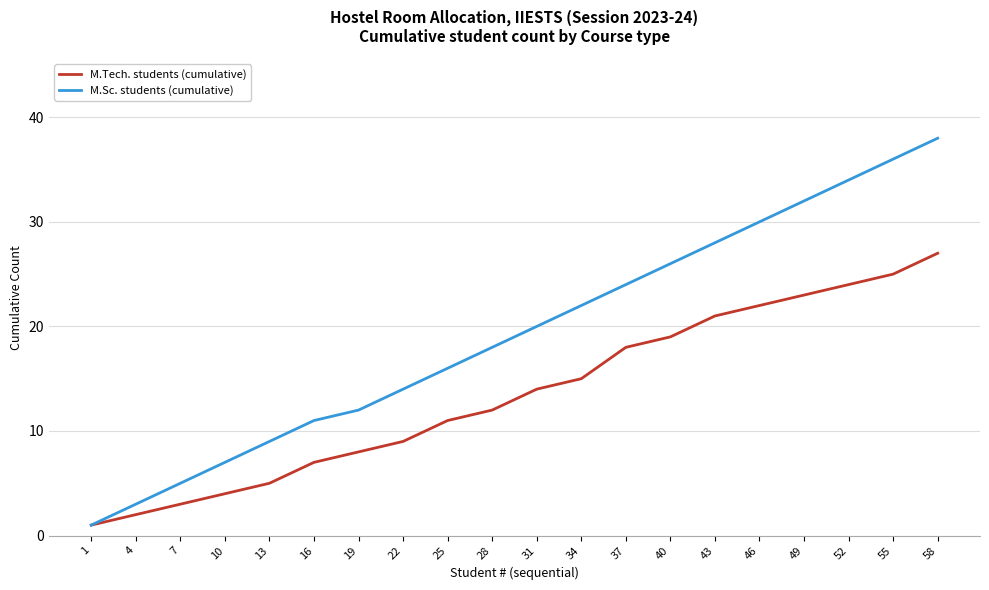

What is the total value across all series at 46?

52